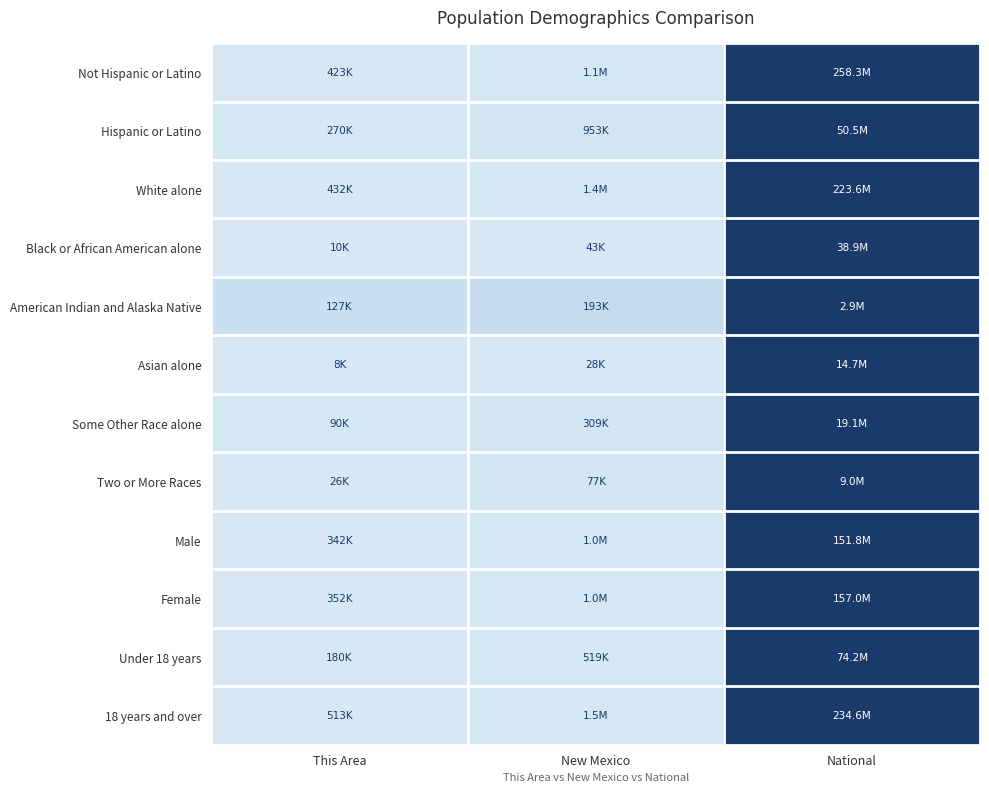

At how many categories does at least one series exceed 0?

3